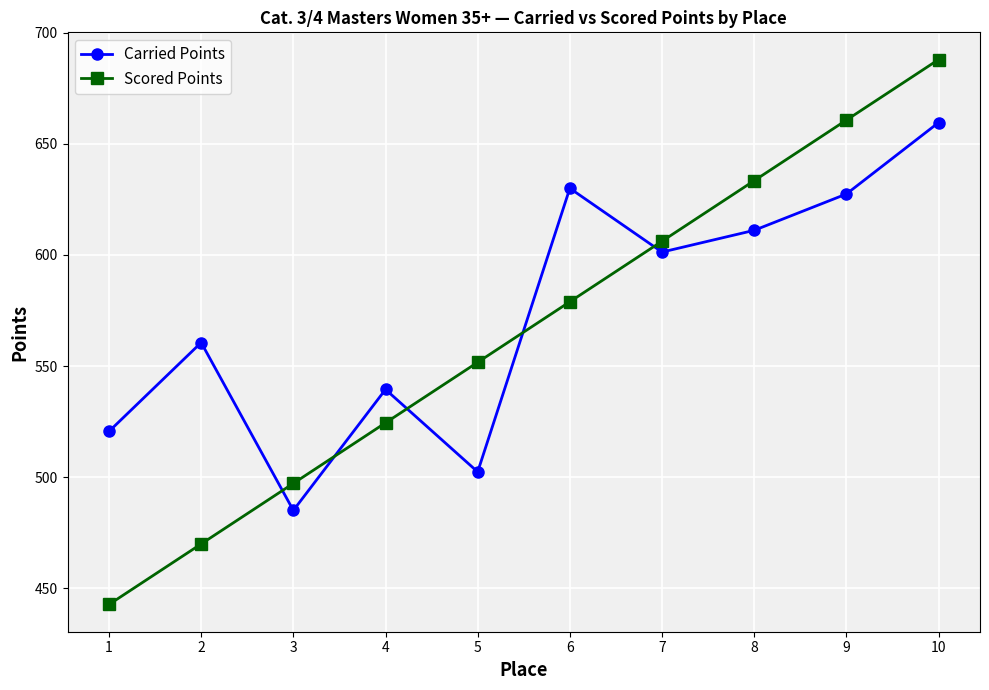

What are all the series names shown in the legend?

Carried Points, Scored Points